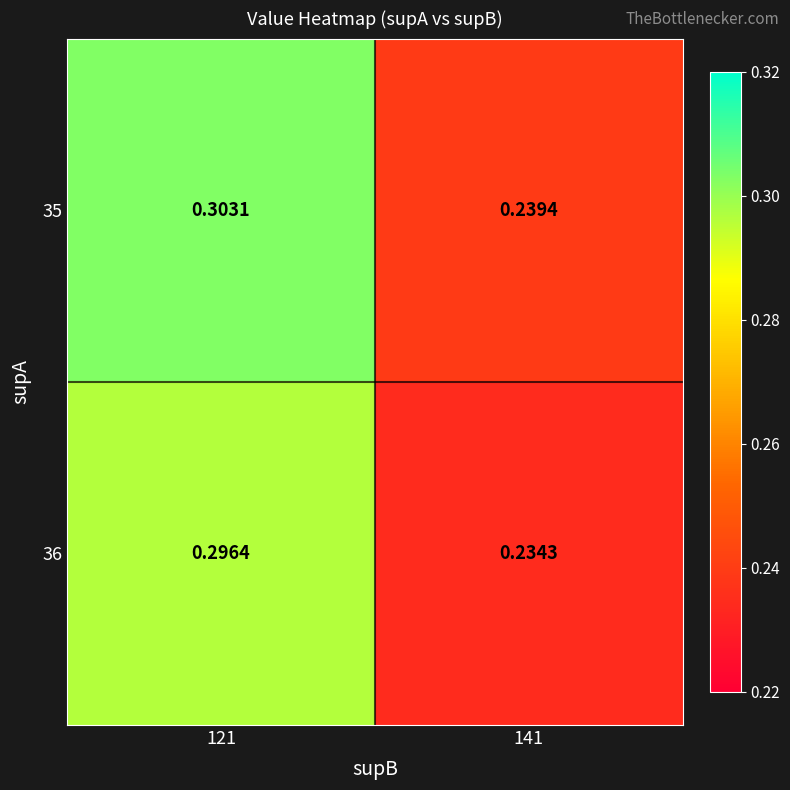

Reading left to right, list all the values displayed in this chart.

35: 121=0.3	141=0.2
36: 121=0.3	141=0.2